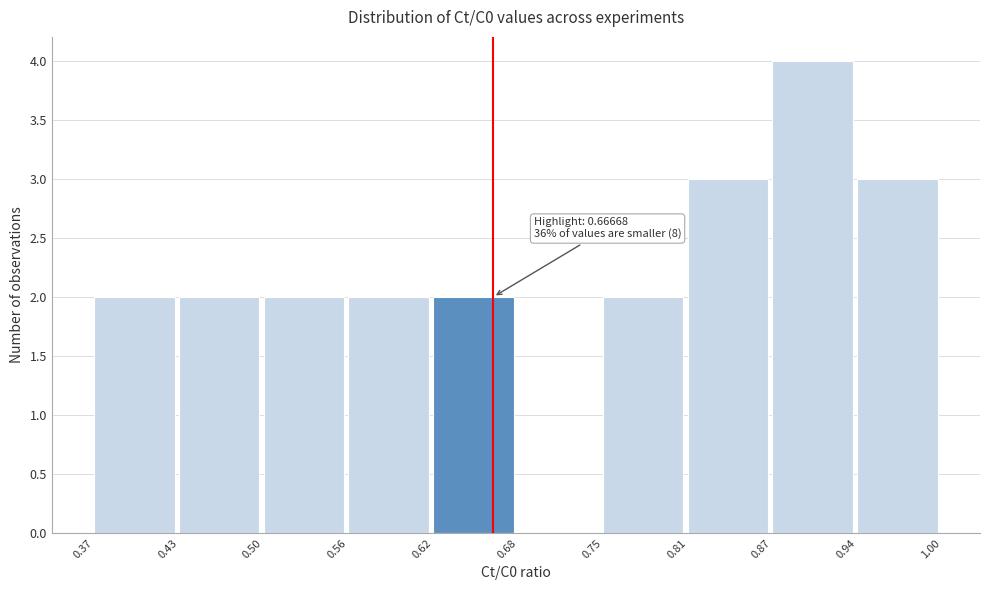

Over which range of the x-axis is the bar tallest?

0.87 to 0.94